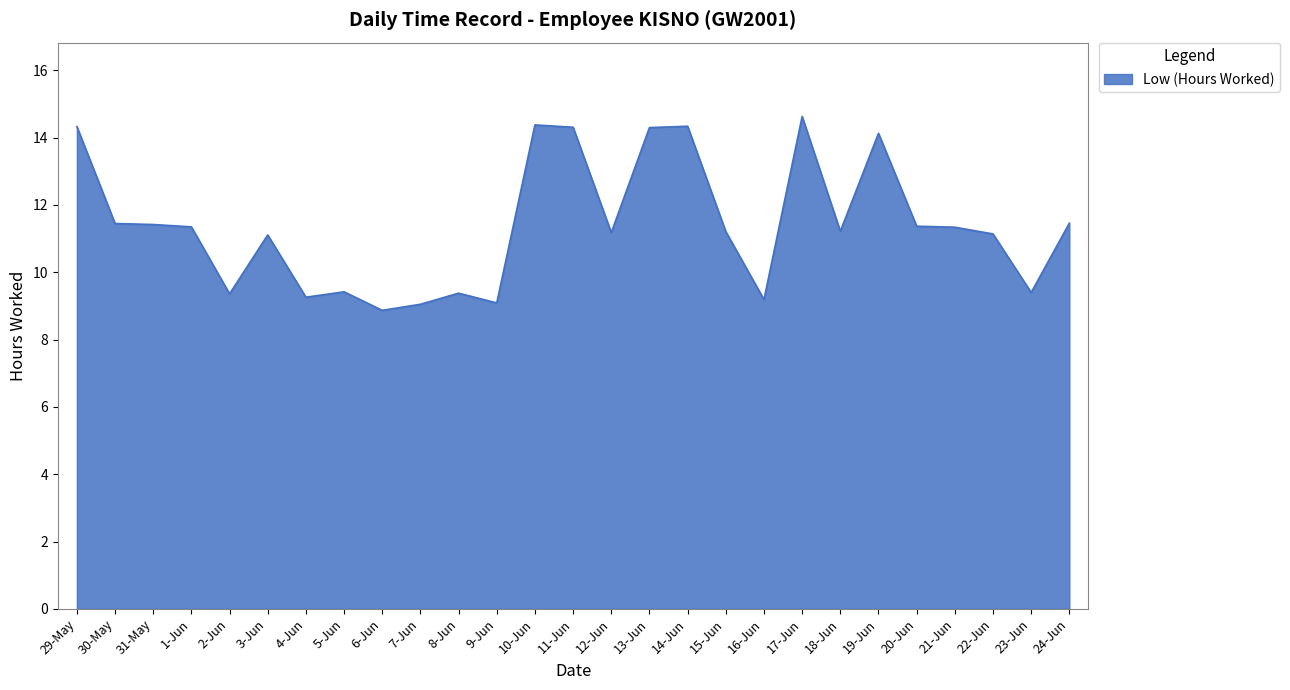

The chart shows a value of 14.3 at 11-Jun. True or false?

True